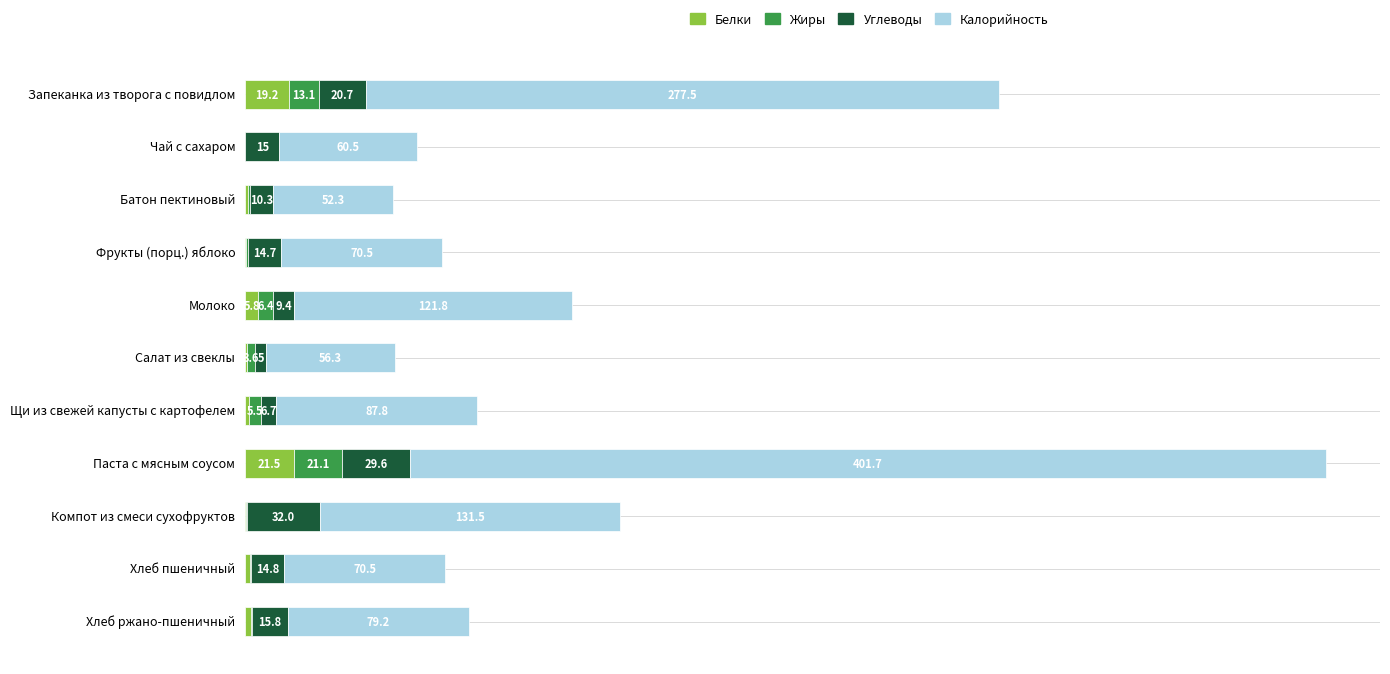

Which category has the highest value in the Белки series?

Паста с мясным соусом